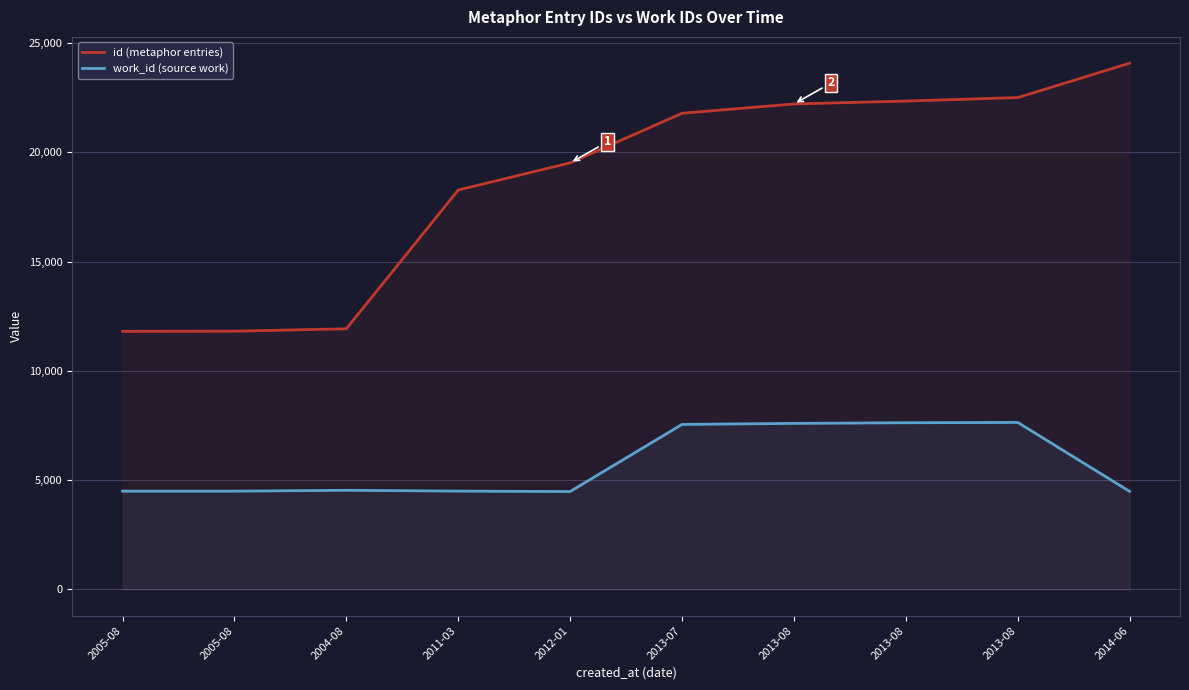

Reading left to right, transcribe all the data shown in this chart.

id (metaphor entries): 11804	11812	11922	18272	19513	21783	22208	22340	22500	24073
work_id (source work): 4493	4493	4532	4495	4475	7546	7593	7622	7637	4480